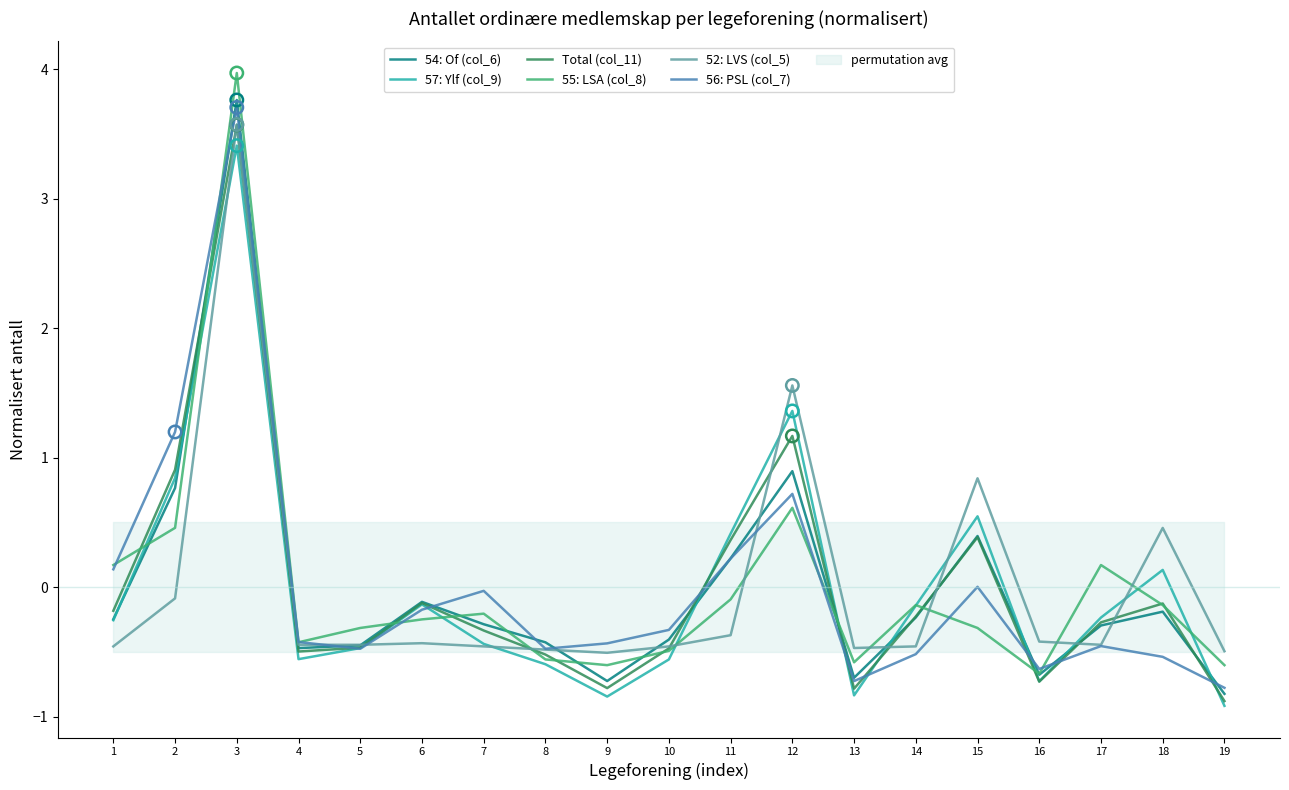

At which category is the sum across all series the highest?

3